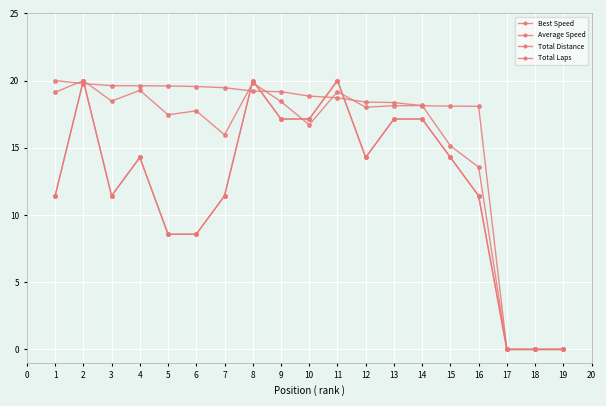

How many intersections are there between Average Speed and Total Distance?

4